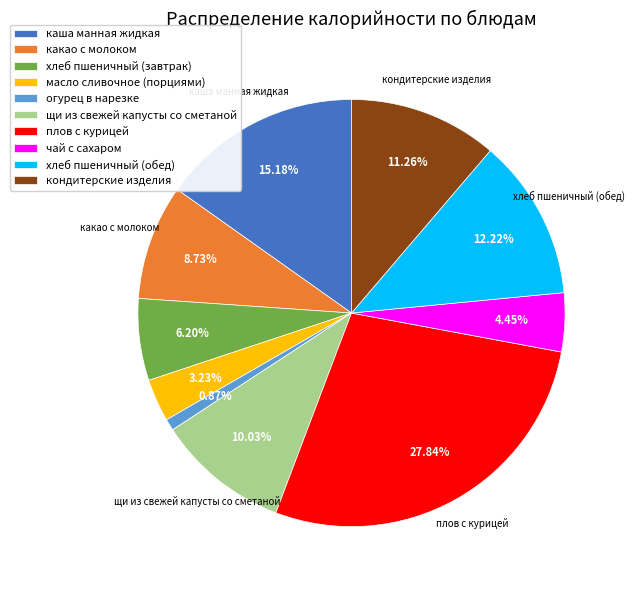

Approximately how many times larger is the value at масло сливочное (порциями) compared to хлеб пшеничный (завтрак)?

0.5